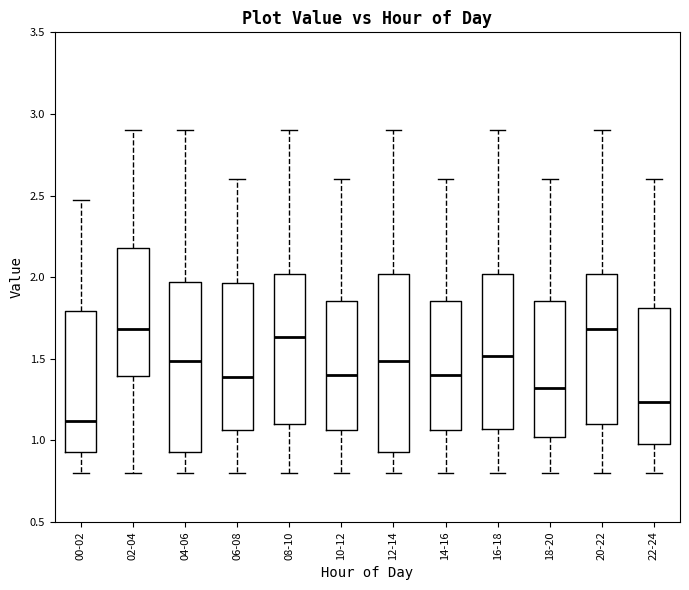

Which box has the lowest median line?

00-02